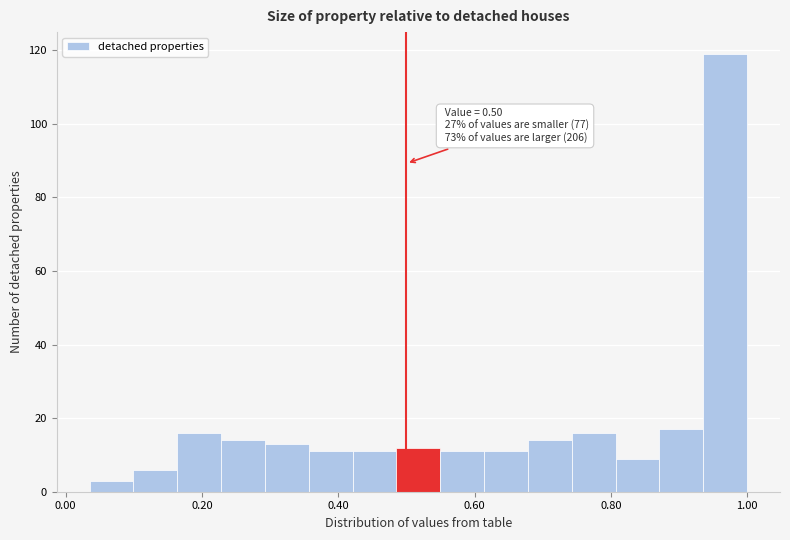

Read against the x-axis, roughly where is the centre of the tallest bar?

0.96